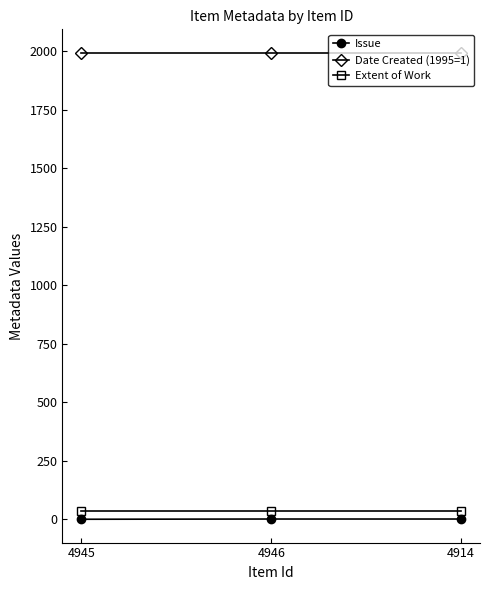

The Date Created (1995=1) series shows 3156 at 4945. True or false?

False